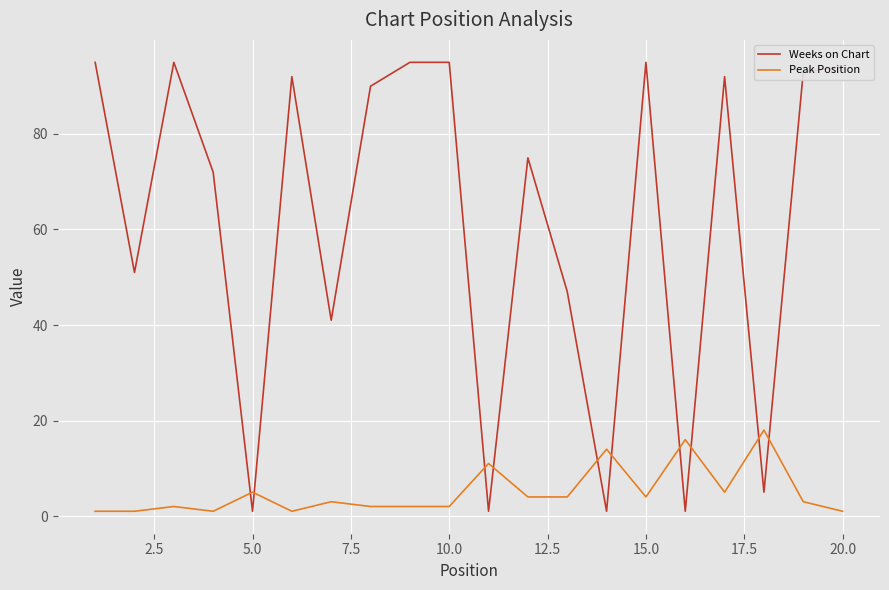

How many times do Weeks on Chart and Peak Position cross each other?

10